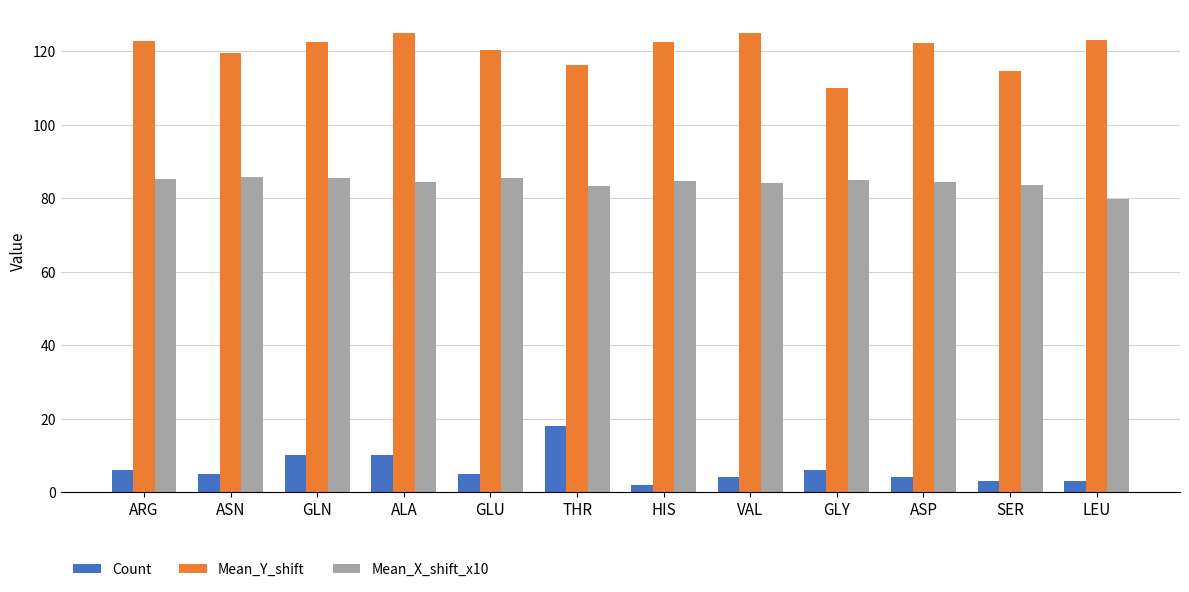

How many bars are there in total?

36